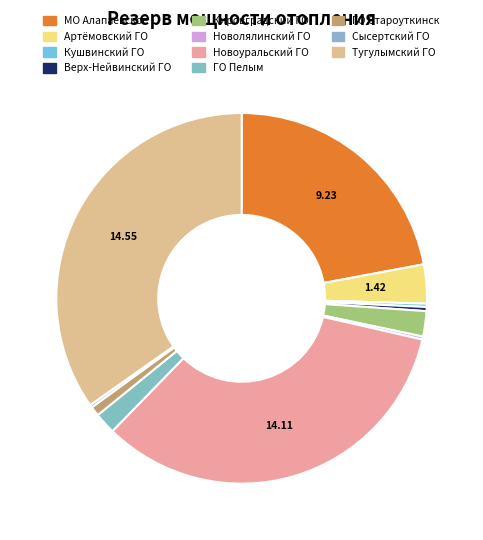

Combined, what portion of the pie is Верх-Нейвинский ГО and Новоуральский ГО?

34.1%